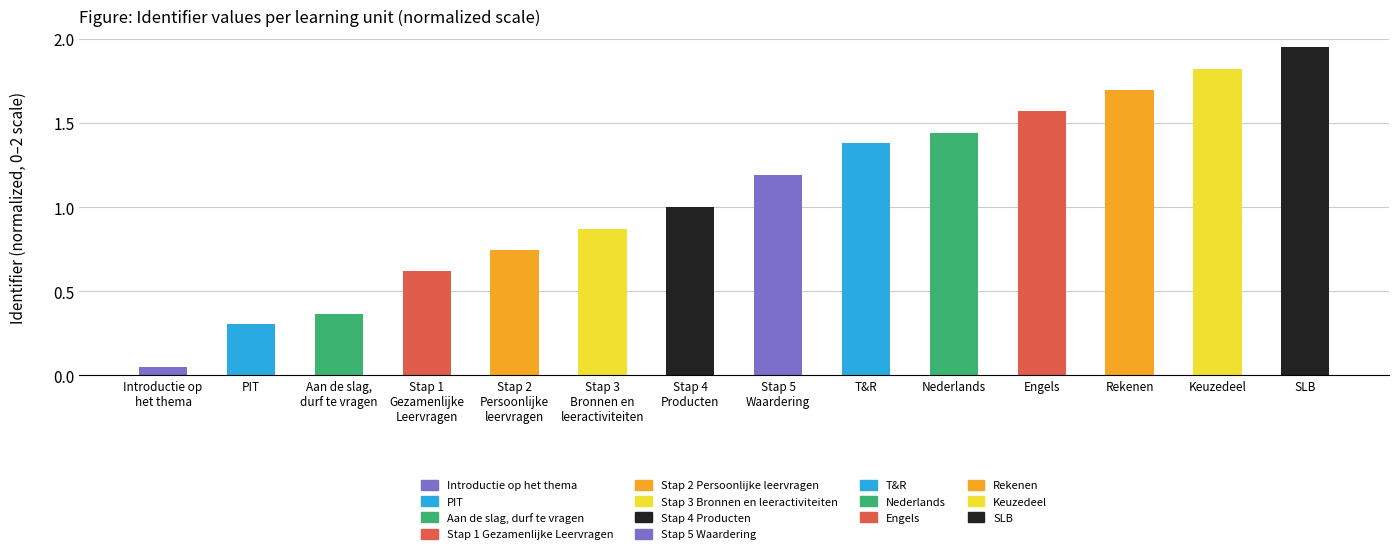

Between Stap 3
Bronnen en
leeractiviteiten and Stap 5
Waardering, which is larger?

Stap 5
Waardering